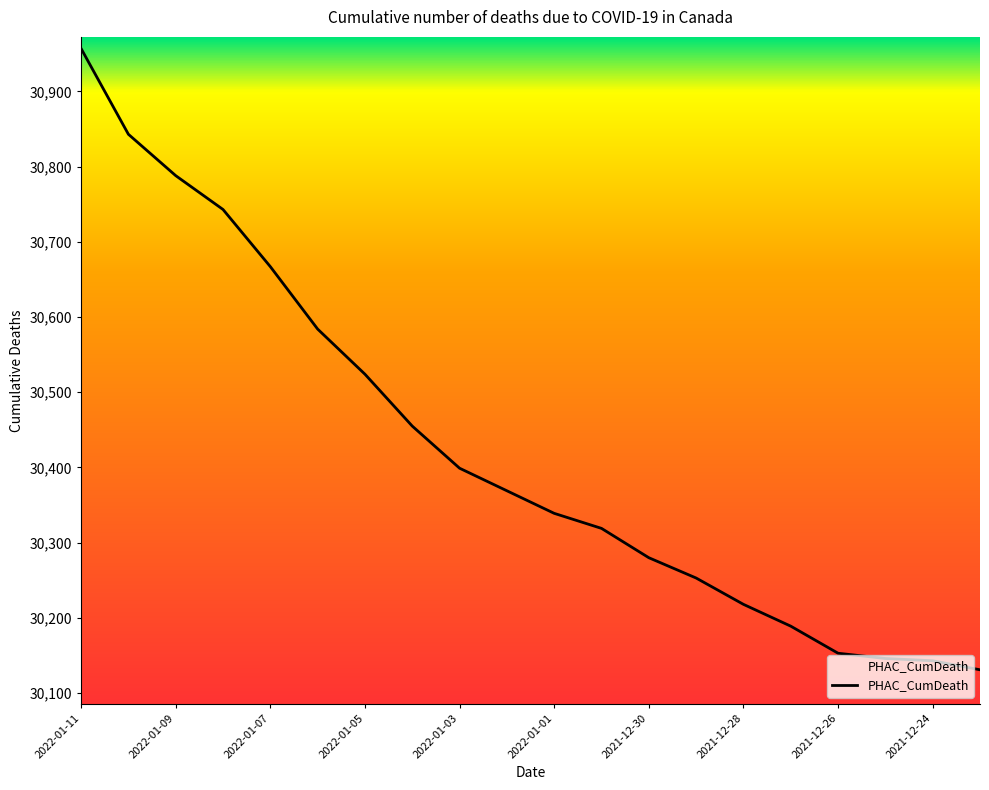

What is the difference between the maximum and minimum values?

826